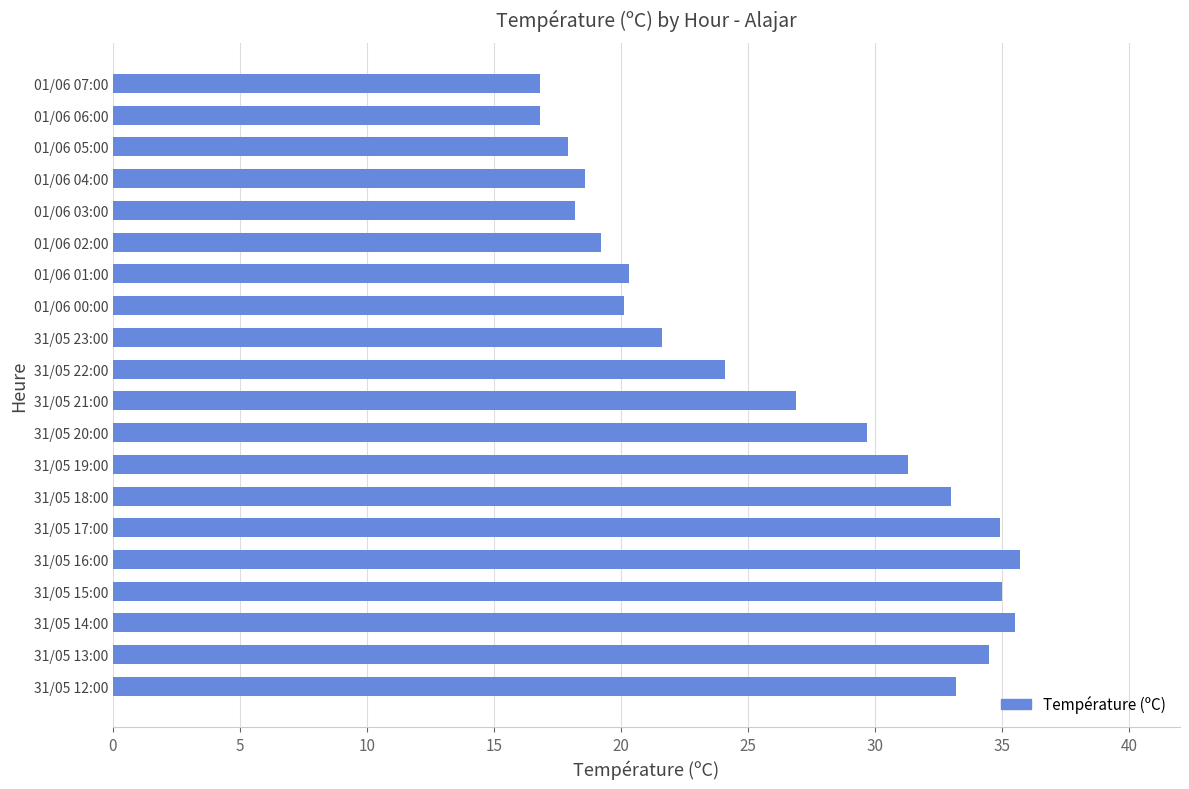

Between 31/05 17:00 and 31/05 19:00, which is larger?

31/05 17:00